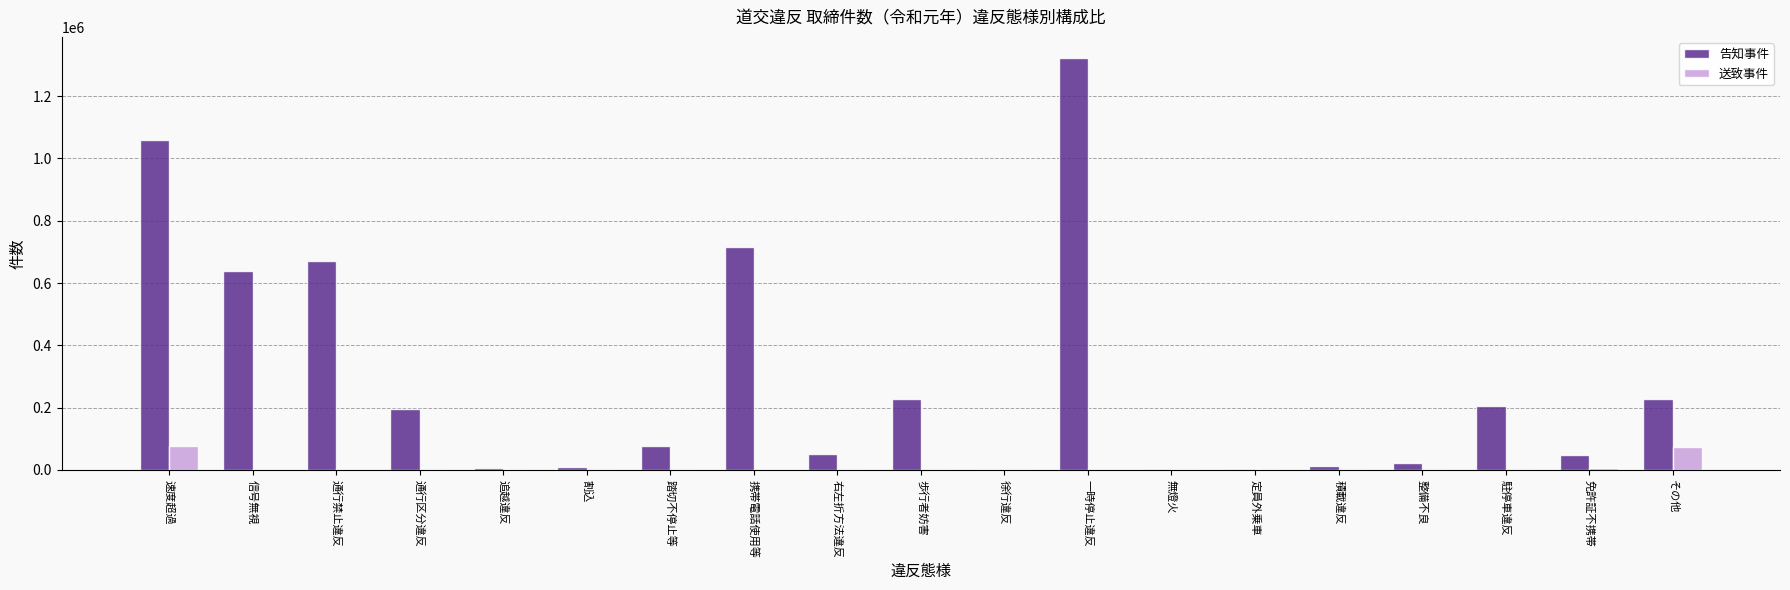

The 告知事件 series shows 715309 at 携帯電話使用等. True or false?

True